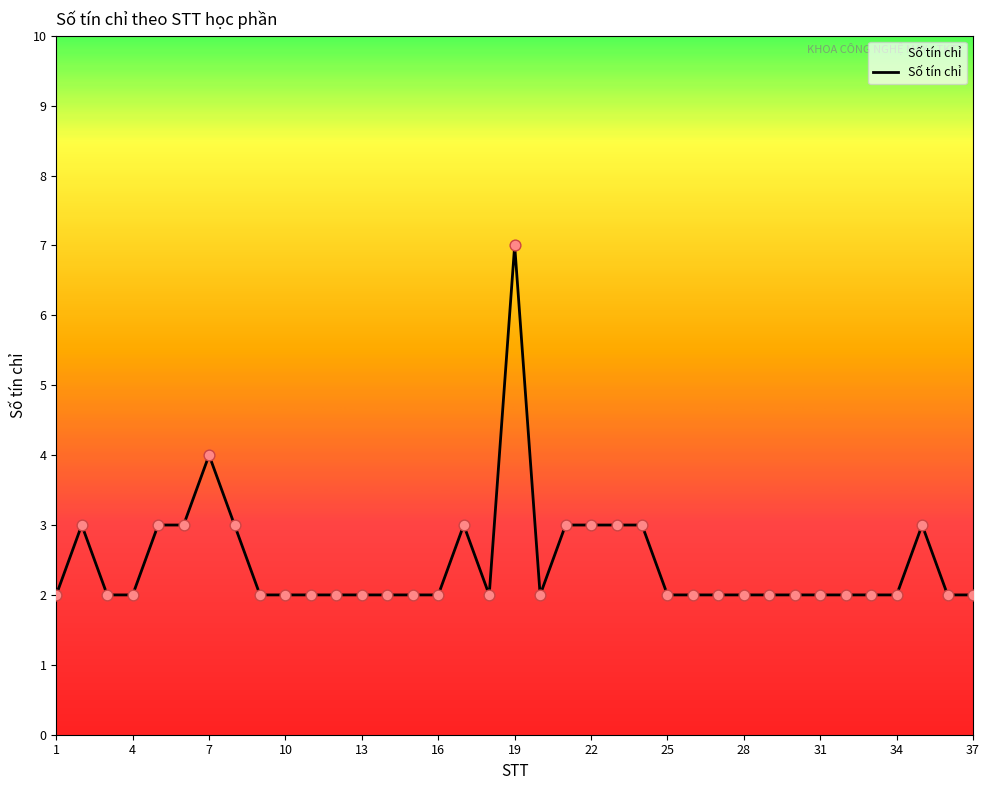

What is the difference between the maximum and minimum values?

5